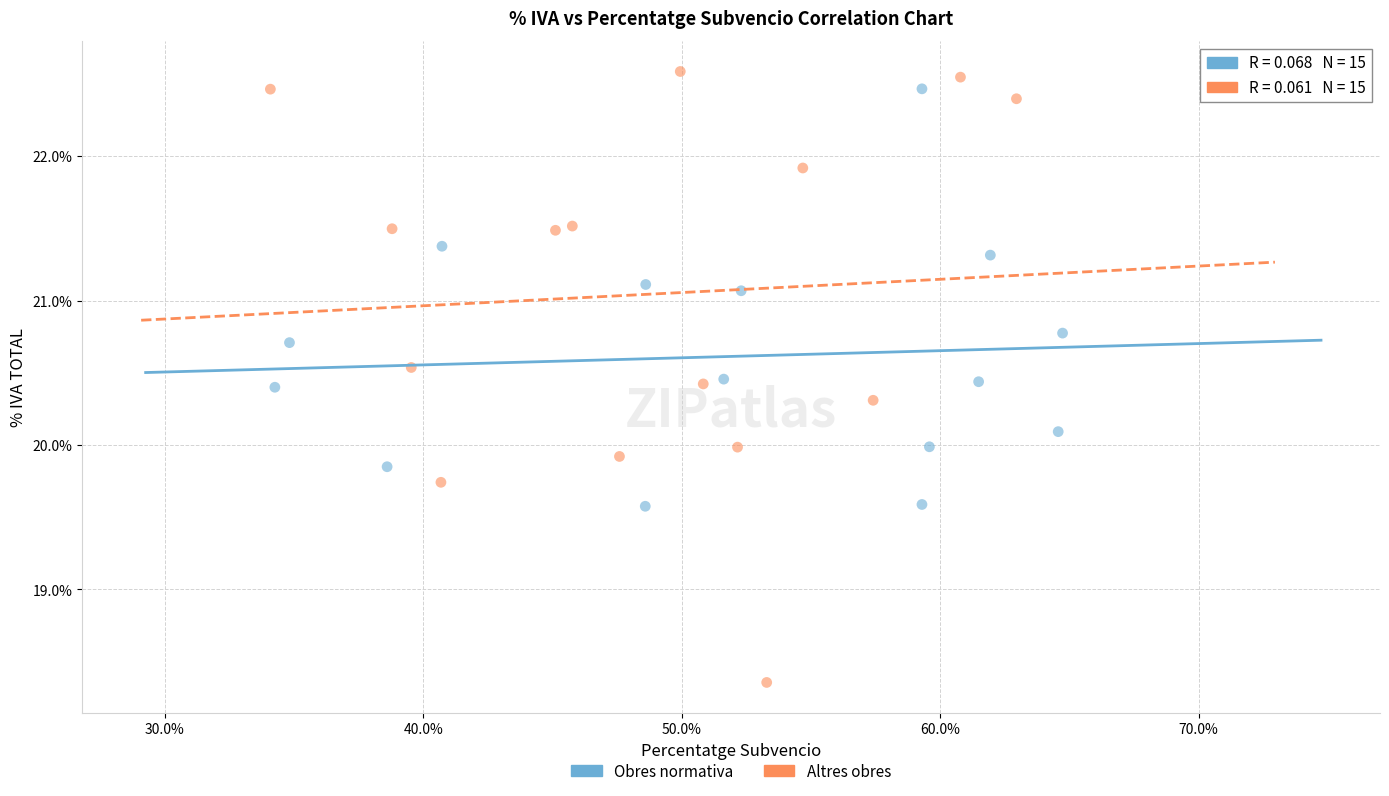

Which series has the widest spread of Y values?

Altres obres